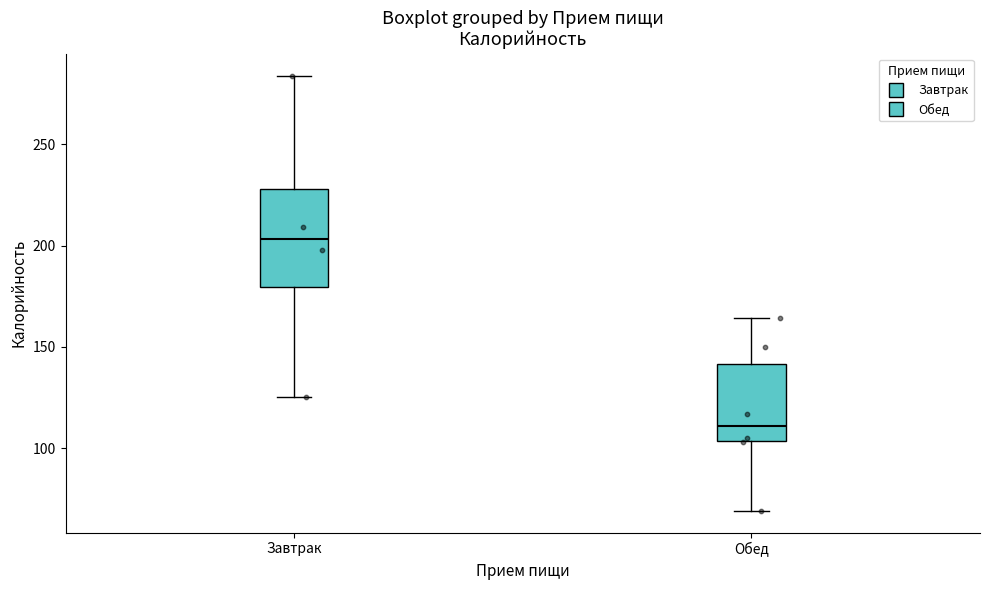

Reading left to right, transcribe this box plot: for each box, give where its median line is, the range the box spans, and where its two whiskers end, as read against the y-axis. The values are not printed on the chart, so give them approximately, as read against the axis.

Завтрак: median 205, box 180 to 230, whiskers 125 to 285
Обед: median 110, box 105 to 140, whiskers 70 to 165